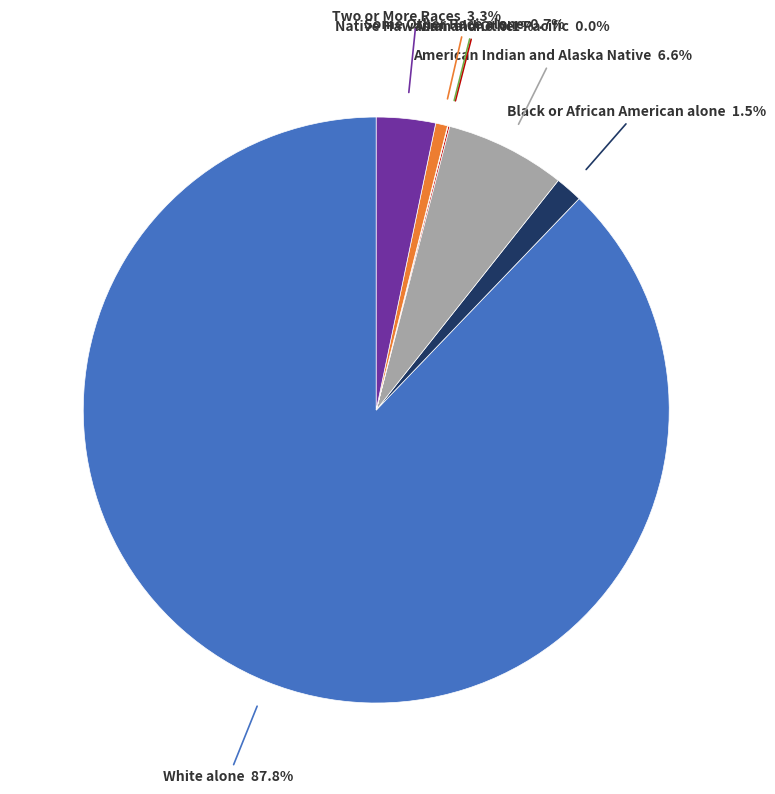

To the nearest percent, what is the difference between the largest and smallest slice percentages?

88%